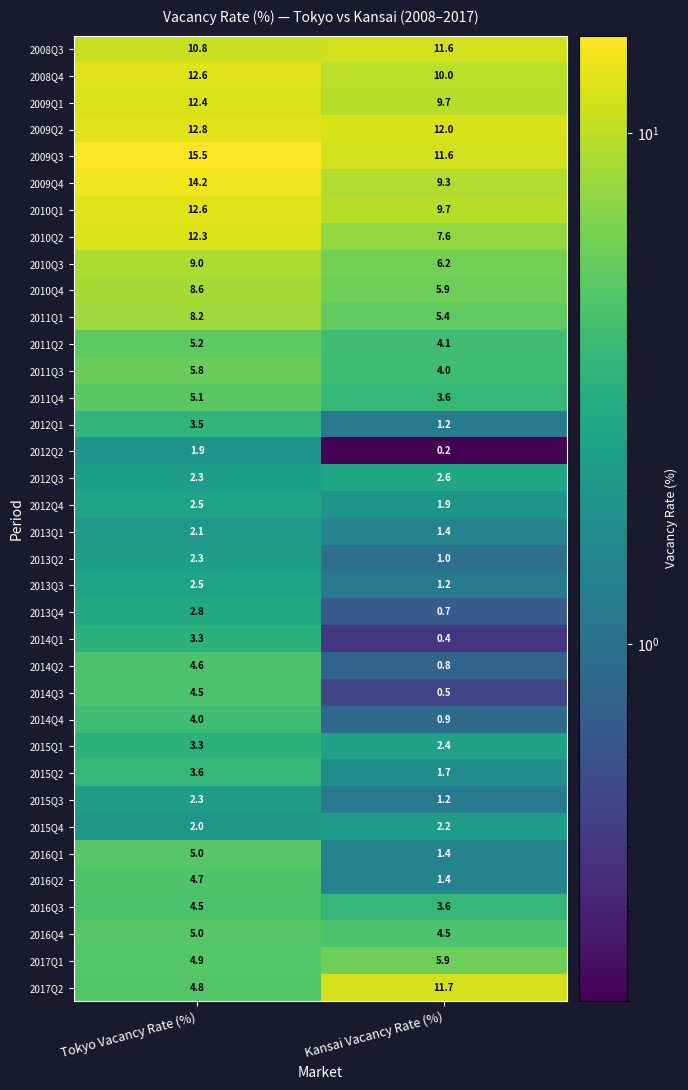

What is the sum of the 2011Q4 values at Kansai Vacancy Rate (%) and Tokyo Vacancy Rate (%)?

8.7